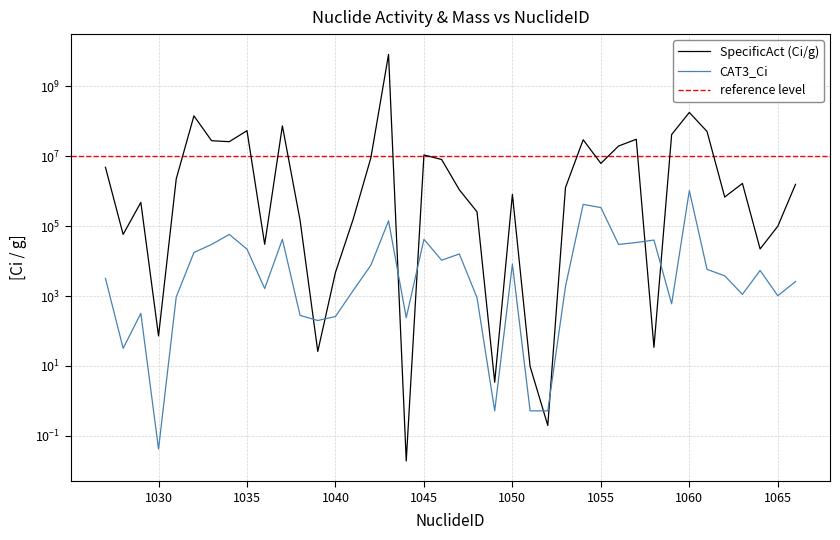

How many series are shown in this chart?

2